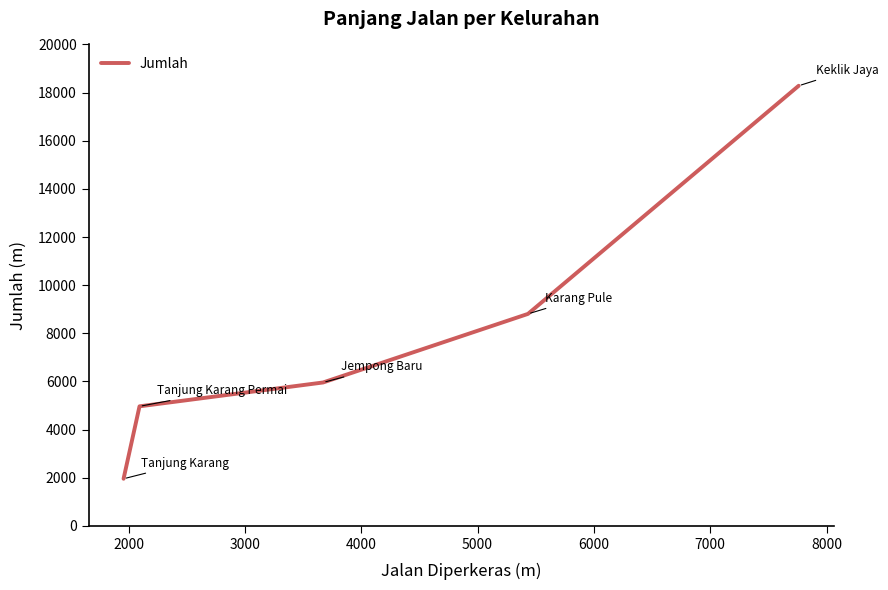

What is the maximum value shown in the chart?

18283